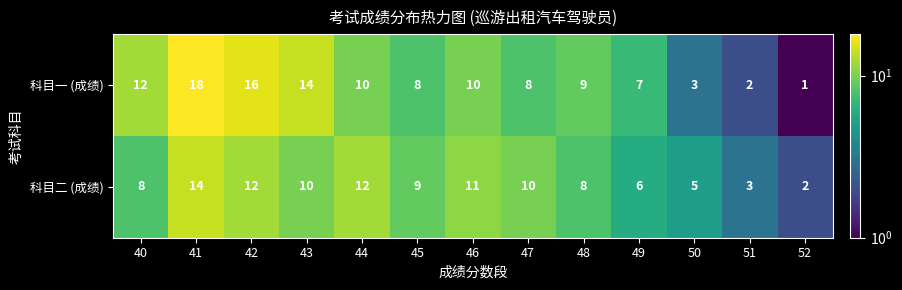

At which category is the sum across all series the highest?

41